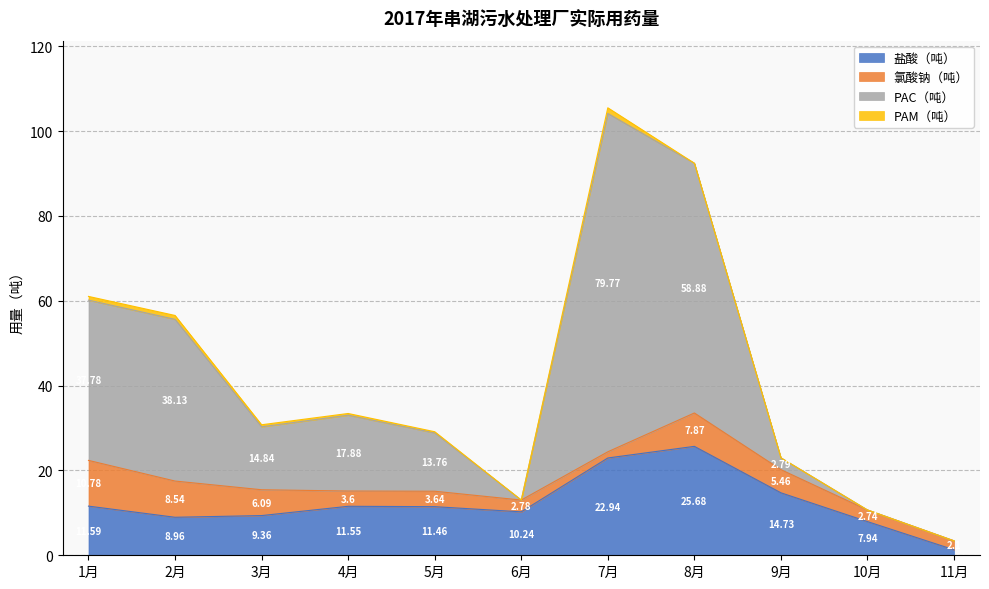

List the labels in order of 盐酸（吨） value, smallest first.

11月, 10月, 2月, 3月, 6月, 5月, 4月, 1月, 9月, 7月, 8月